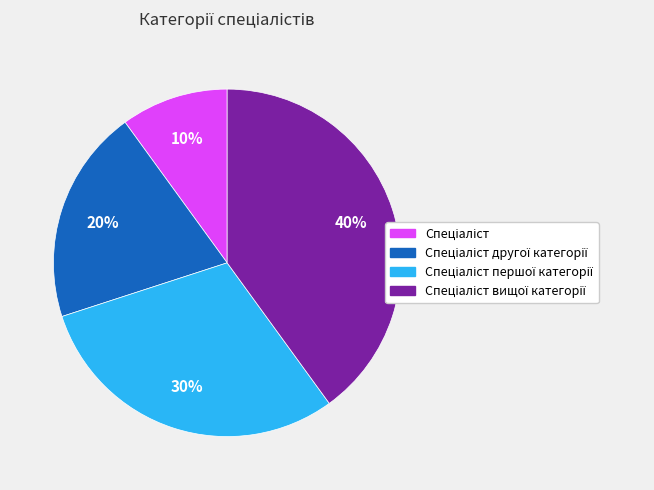

Does any single category account for the majority?

No